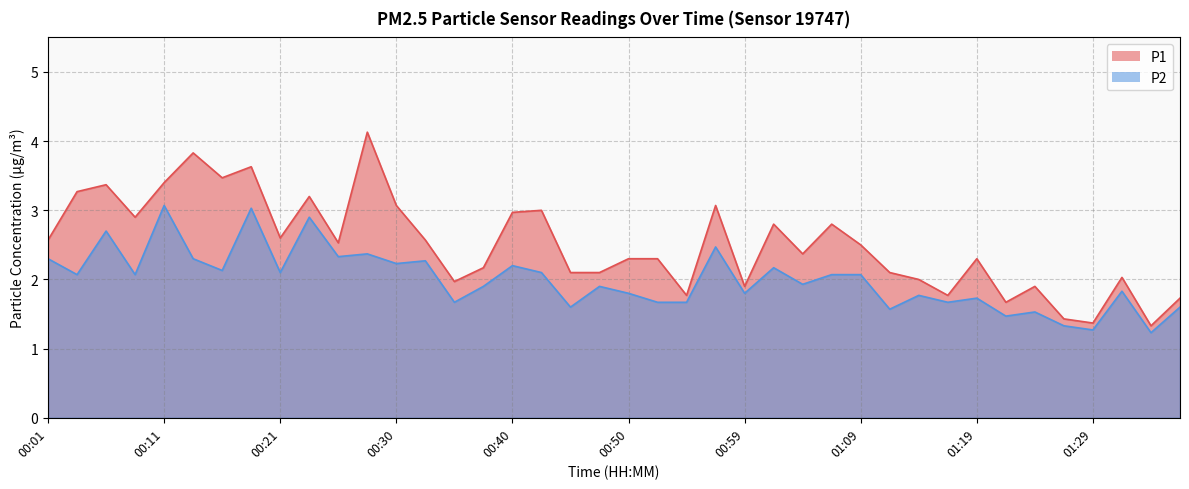

How many values in the P1 series are below 2?

10